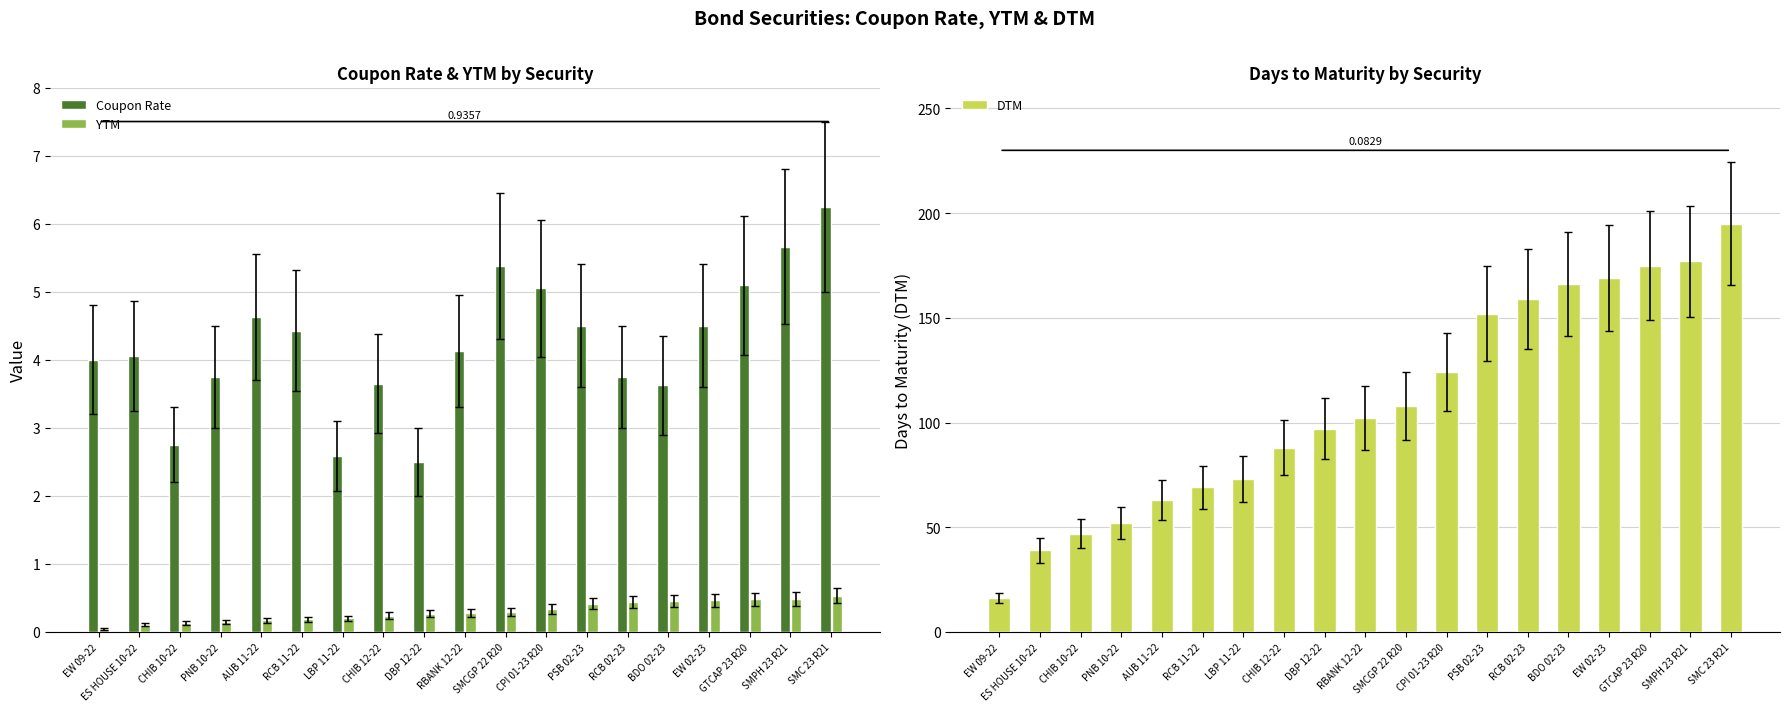

Reading left to right, extract all data points from this chart.

Coupon Rate: EW 09-22=4.0	ES HOUSE 10-22=4.0	CHIB 10-22=2.8	PNB 10-22=3.8	AUB 11-22=4.6	RCB 11-22=4.4	LBP 11-22=2.6	CHIB 12-22=3.6	DBP 12-22=2.5	RBANK 12-22=4.1	SMCGP 22 R20=5.4	CPI 01-23 R20=5.0	PSB 02-23=4.5	RCB 02-23=3.8	BDO 02-23=3.6	EW 02-23=4.5	GTCAP 23 R20=5.1	SMPH 23 R21=5.7	SMC 23 R21=6.2
YTM: EW 09-22=0.0	ES HOUSE 10-22=0.1	CHIB 10-22=0.1	PNB 10-22=0.1	AUB 11-22=0.2	RCB 11-22=0.2	LBP 11-22=0.2	CHIB 12-22=0.2	DBP 12-22=0.3	RBANK 12-22=0.3	SMCGP 22 R20=0.3	CPI 01-23 R20=0.3	PSB 02-23=0.4	RCB 02-23=0.4	BDO 02-23=0.5	EW 02-23=0.5	GTCAP 23 R20=0.5	SMPH 23 R21=0.5	SMC 23 R21=0.5
DTM: EW 09-22=16.0	ES HOUSE 10-22=39.0	CHIB 10-22=47.0	PNB 10-22=52.0	AUB 11-22=63.0	RCB 11-22=69.0	LBP 11-22=73.0	CHIB 12-22=88.0	DBP 12-22=97.0	RBANK 12-22=102.0	SMCGP 22 R20=108.0	CPI 01-23 R20=124.0	PSB 02-23=152.0	RCB 02-23=159.0	BDO 02-23=166.0	EW 02-23=169.0	GTCAP 23 R20=175.0	SMPH 23 R21=177.0	SMC 23 R21=195.0